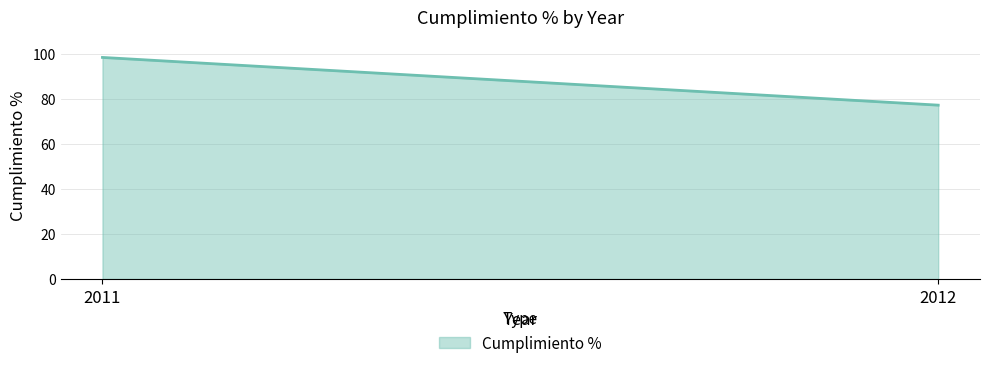

Does the chart have visible grid lines?

Yes